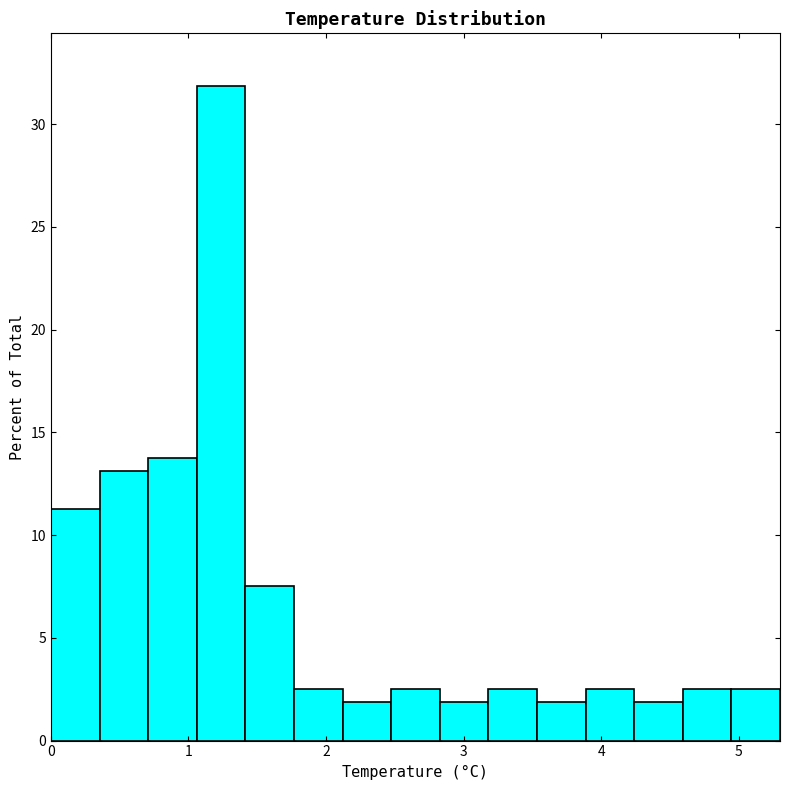

Around what value on the x-axis is the tallest bar? Give the approximate position of its centre, as read against the axis.

1.2